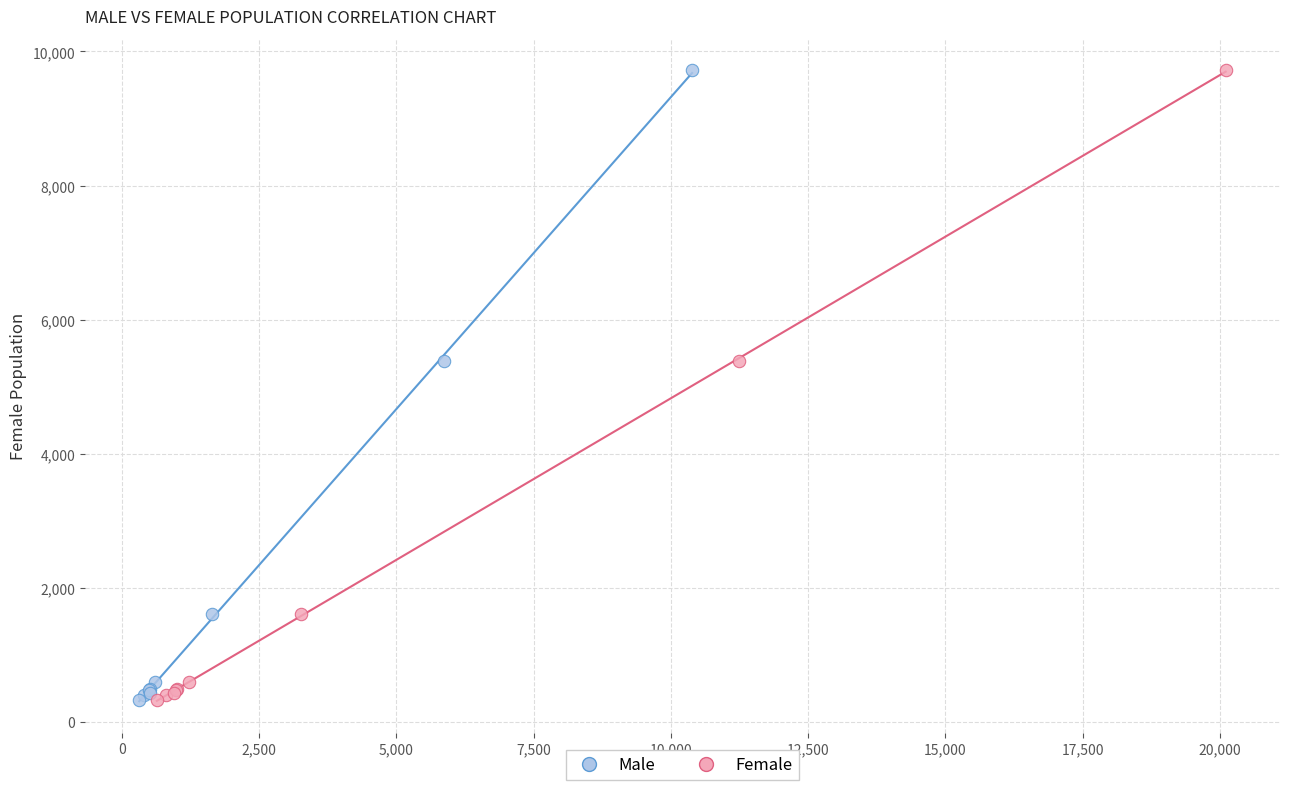

What are all the series names shown in the legend?

Male, Female